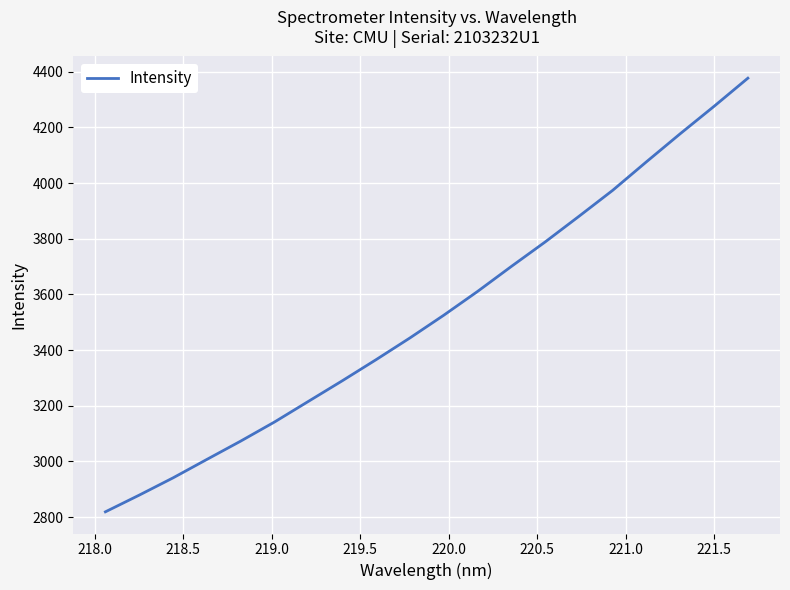

What is the greatest value displayed?

4377.0